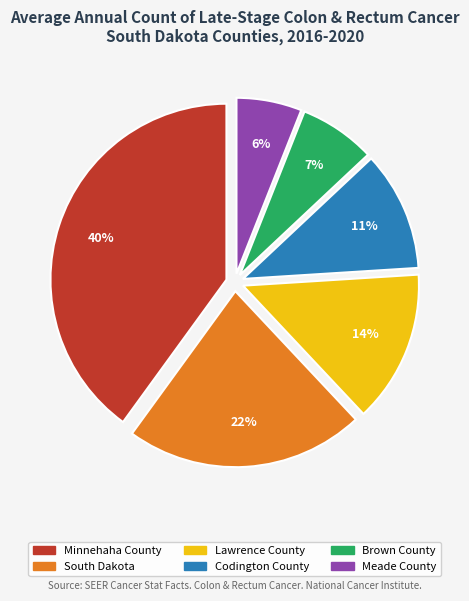

What is the ratio of the value at Codington County to the value at Meade County?

1.8